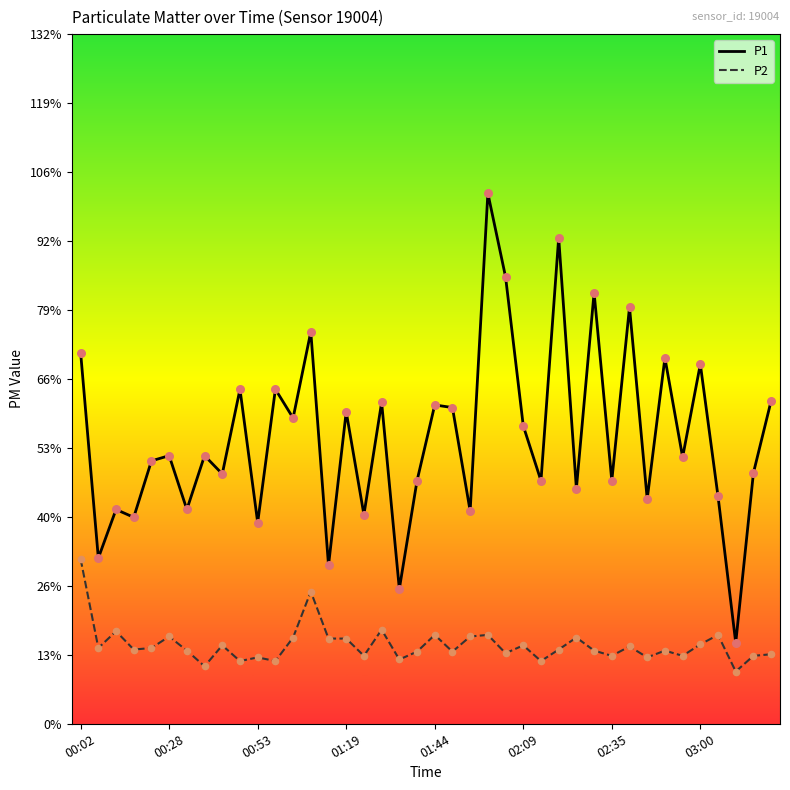

What are all the series names shown in the legend?

P1, P2